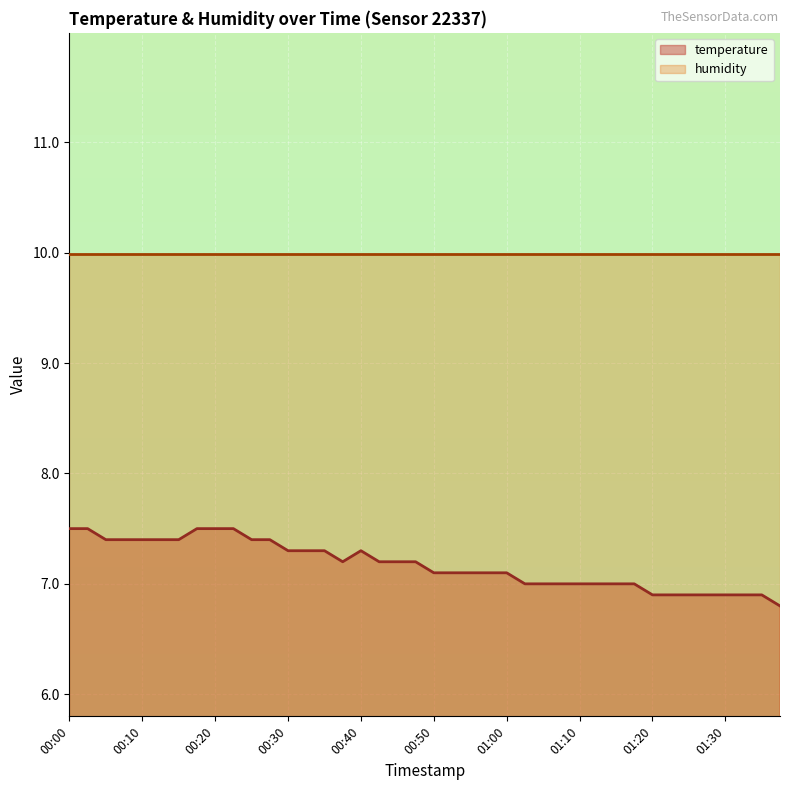

How many values are below 7?

8